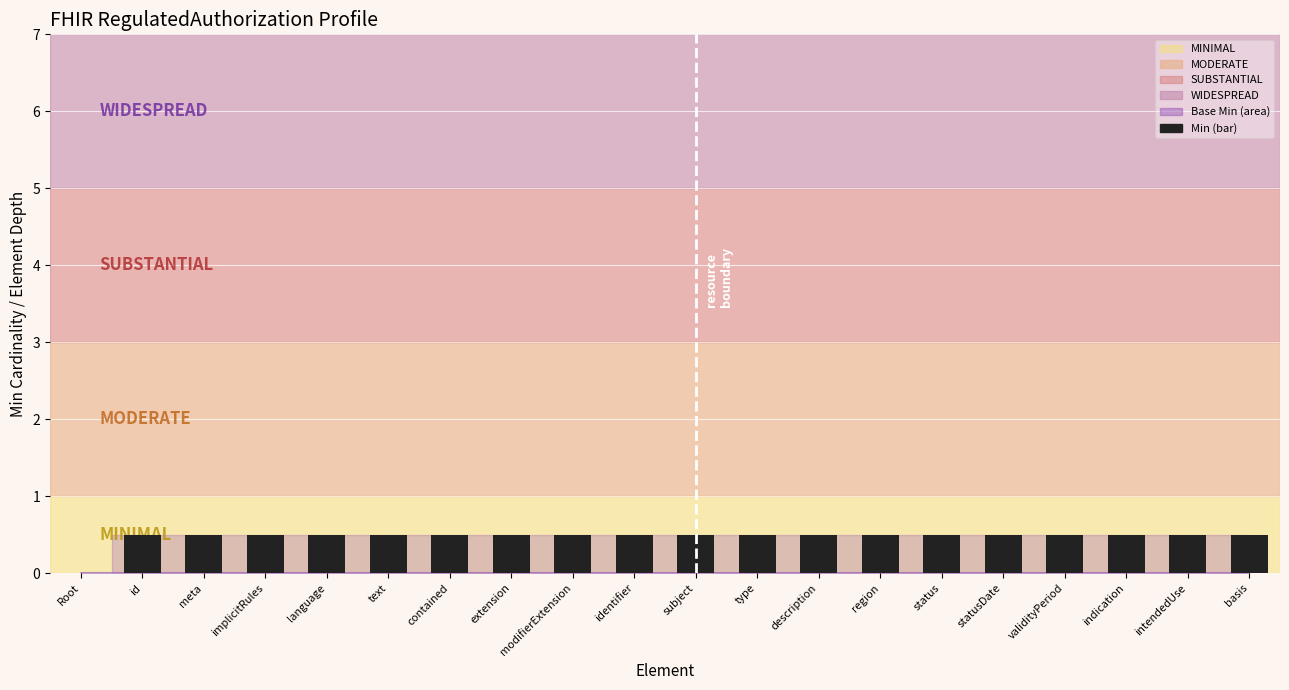

How many positive values are there?

19